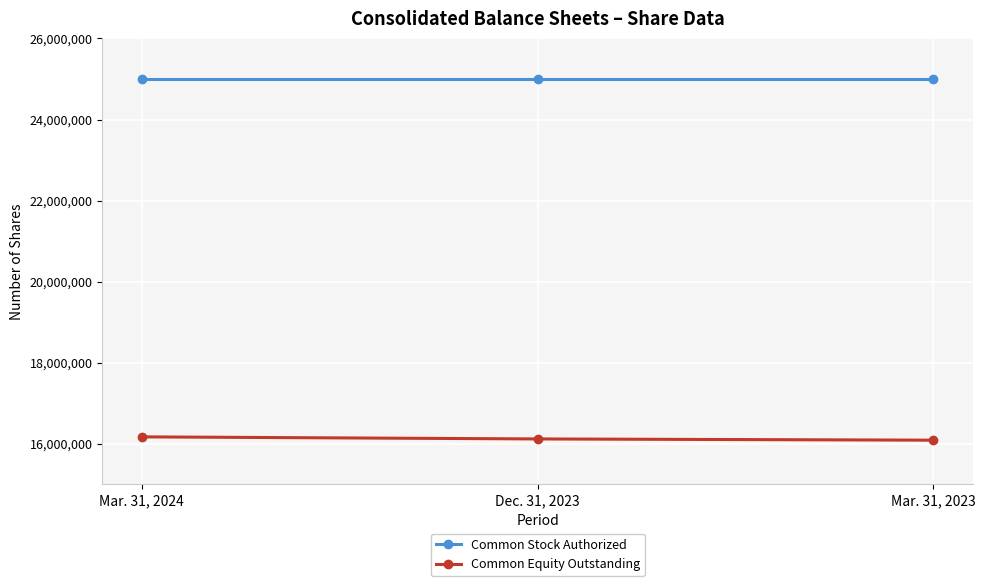

True or false: Common Stock Authorized has a value of 25000000 at Mar. 31, 2024.

True